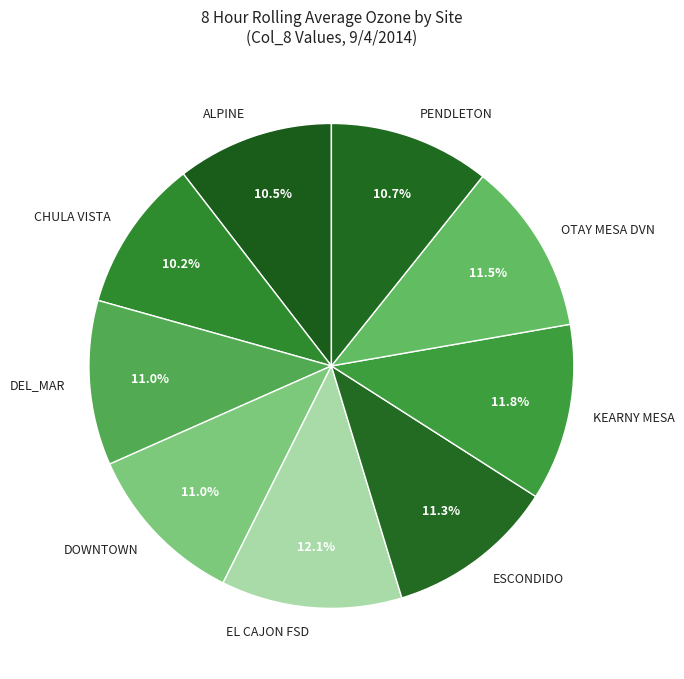

What percentage do EL CAJON FSD and DOWNTOWN together represent?

23.1%